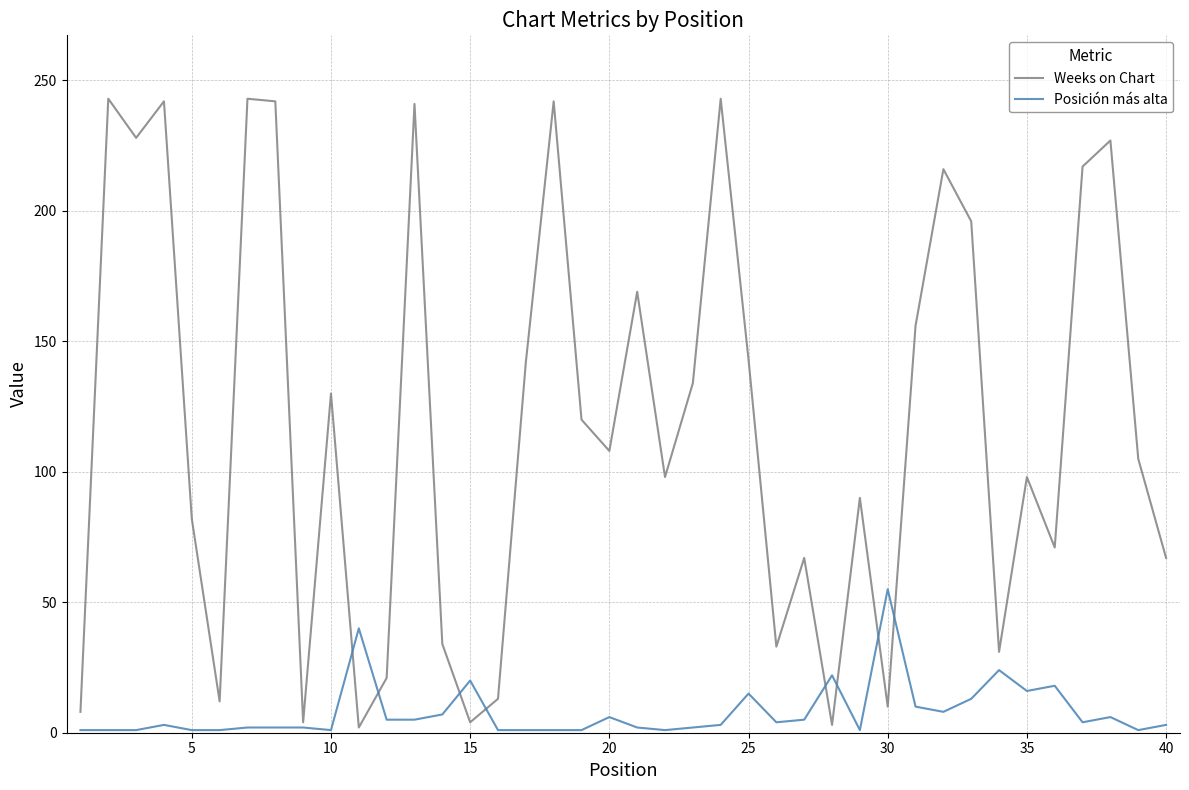

Which series ends up on top after the final intersection of Posición más alta and Weeks on Chart?

Weeks on Chart